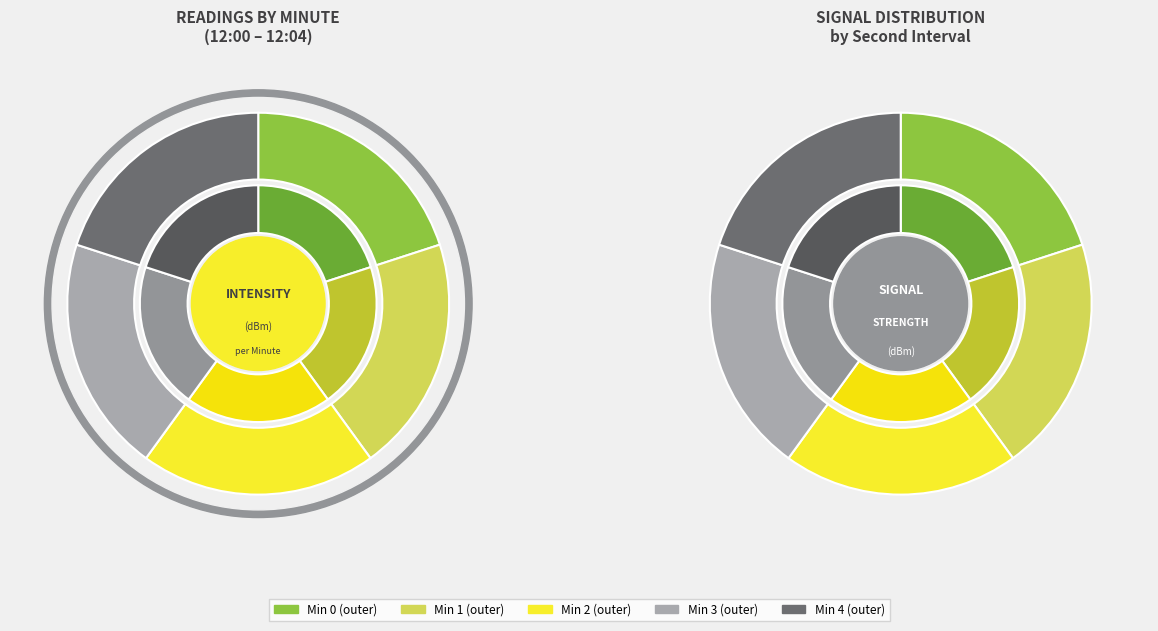

Does any single category account for the majority?

No